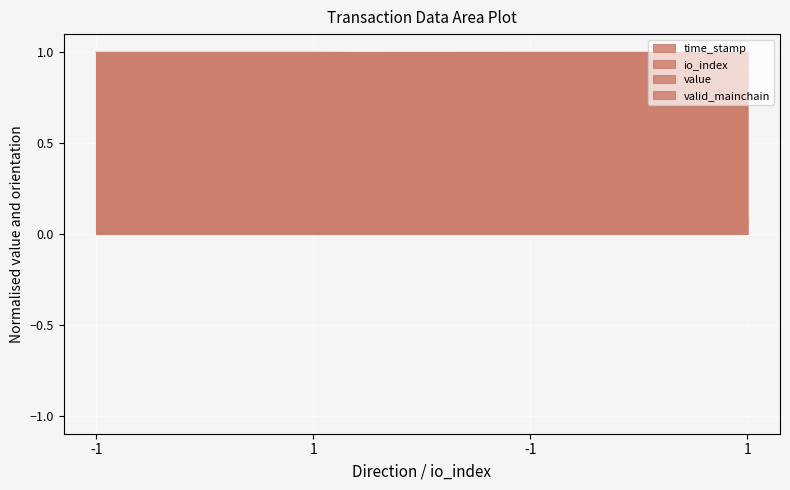

Rank the categories by value value from lowest to highest.

-1, 1, -1, 1